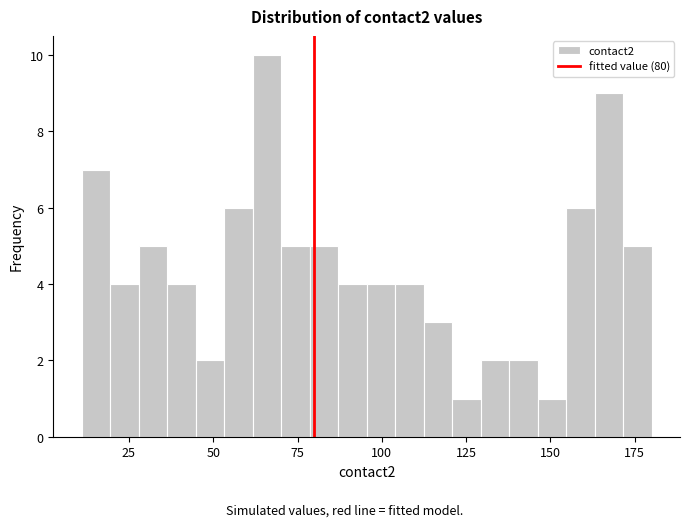

Around what value on the x-axis is the tallest bar? Give the approximate position of its centre, as read against the axis.

65